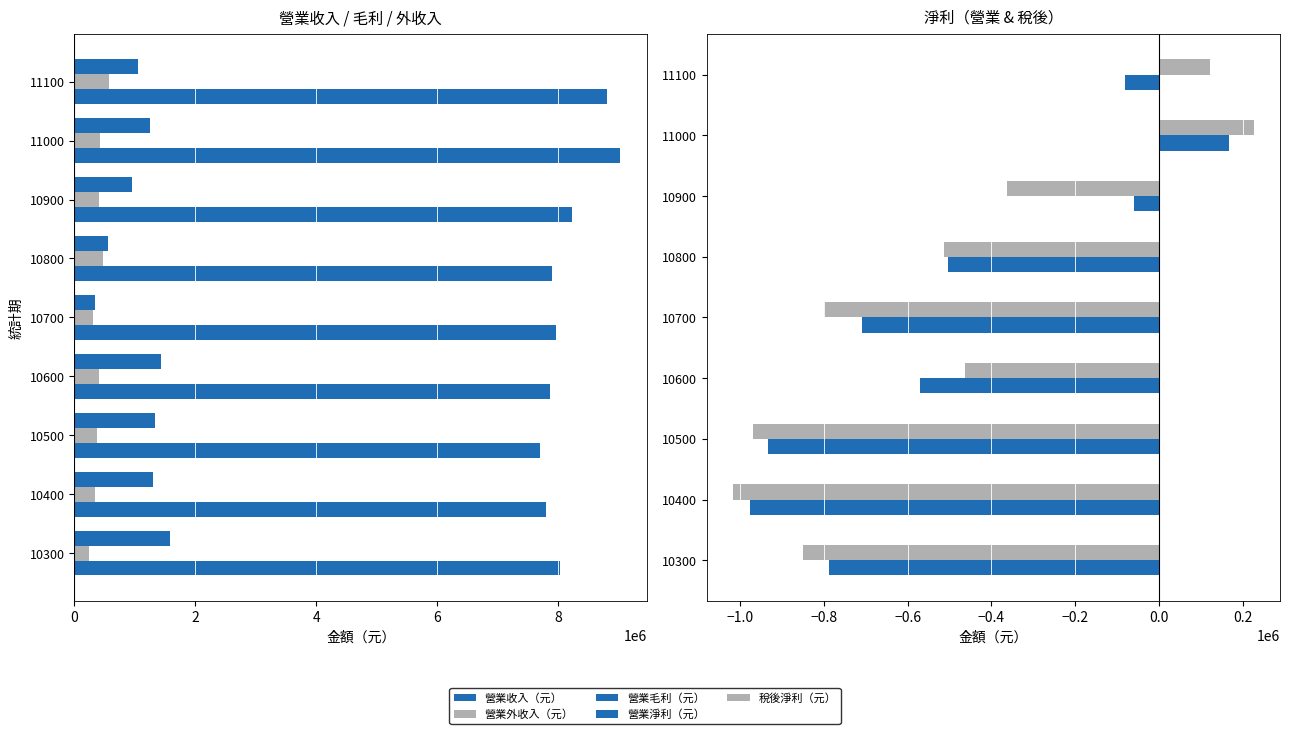

What is the difference between the maximum and minimum values in the 營業收入（元） series?

1327258